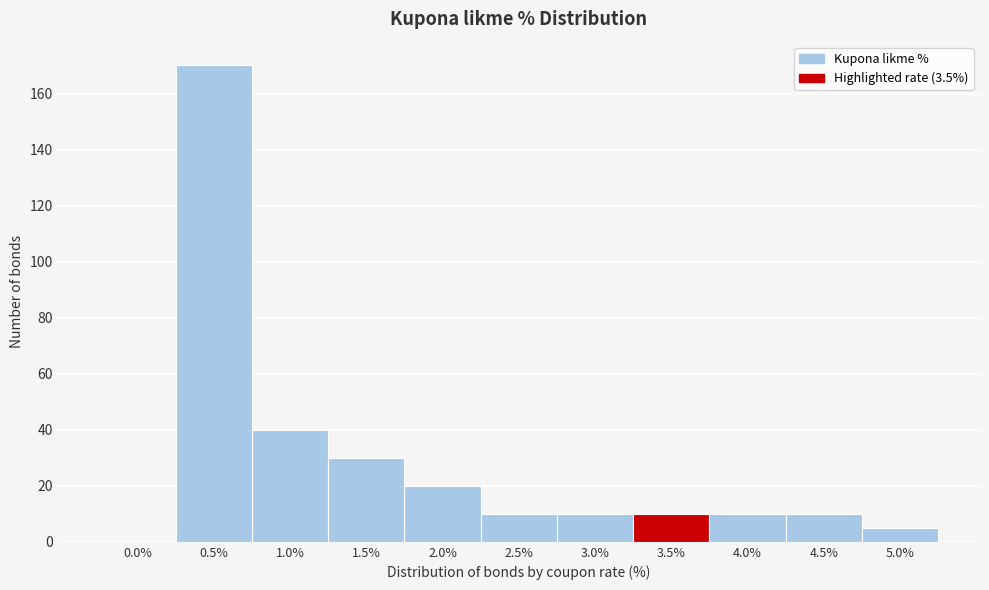

Reading right to left, transcribe all the data shown in this chart.

5.0%=5	4.5%=10	4.0%=10	3.5%=10	3.0%=10	2.5%=10	2.0%=20	1.5%=30	1.0%=40	0.5%=170	0.0%=0